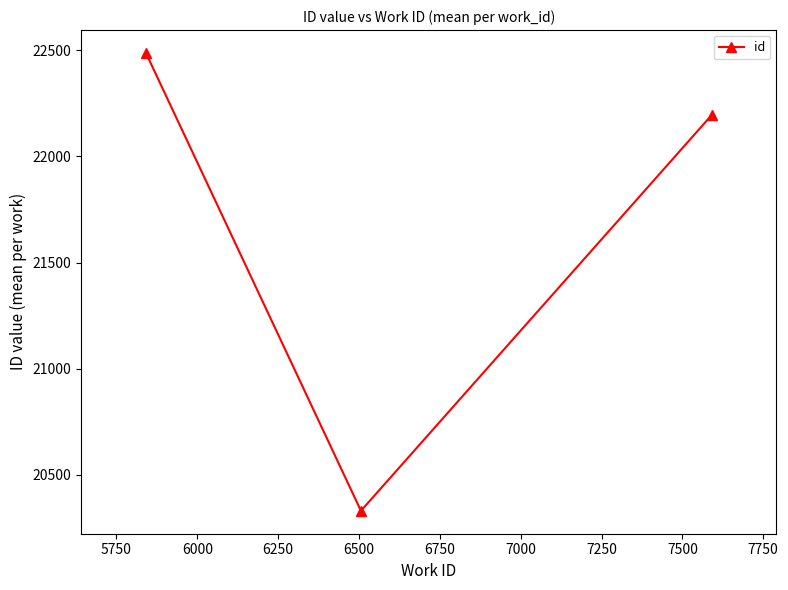

What is the average value?

21670.9